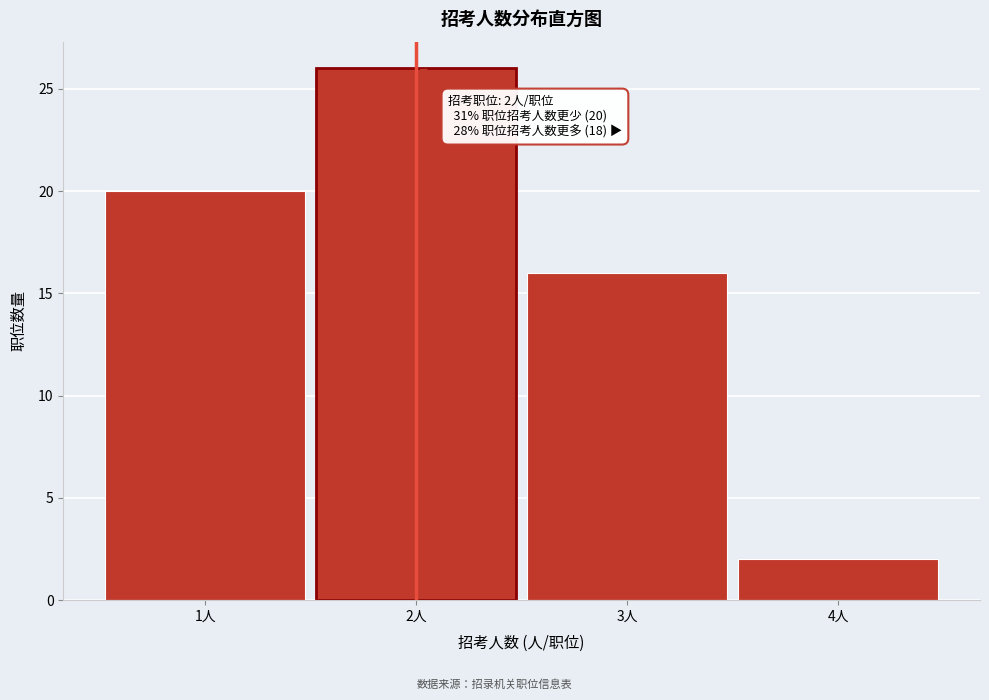

Which range on the x-axis has the tallest bar?

1.5 to 2.5